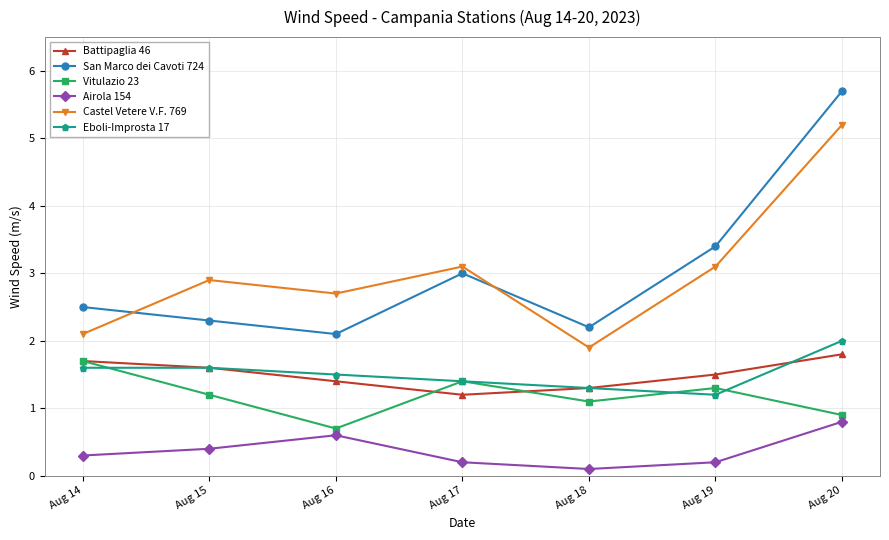

Is the value of Castel Vetere V.F. 769 at Aug 20 greater than the value of Vitulazio 23 at Aug 18?

Yes